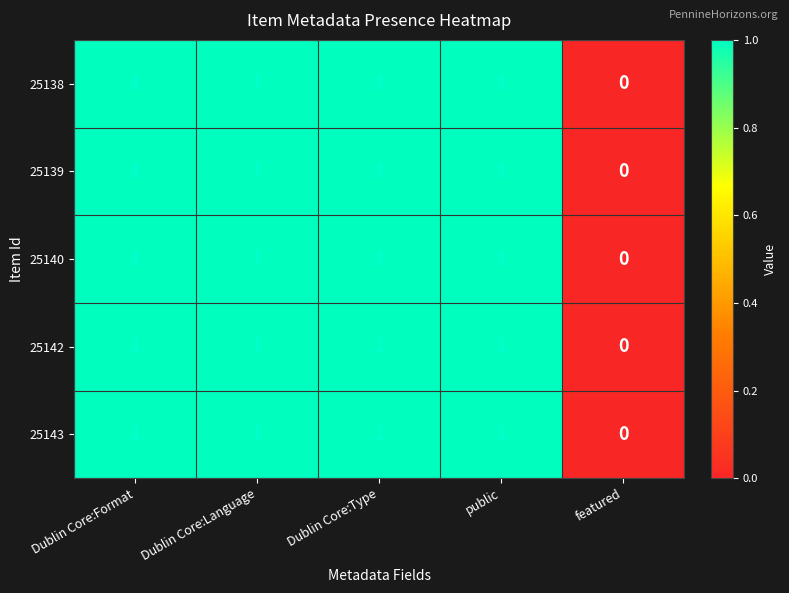

What is the sum of all 25142 values?

4